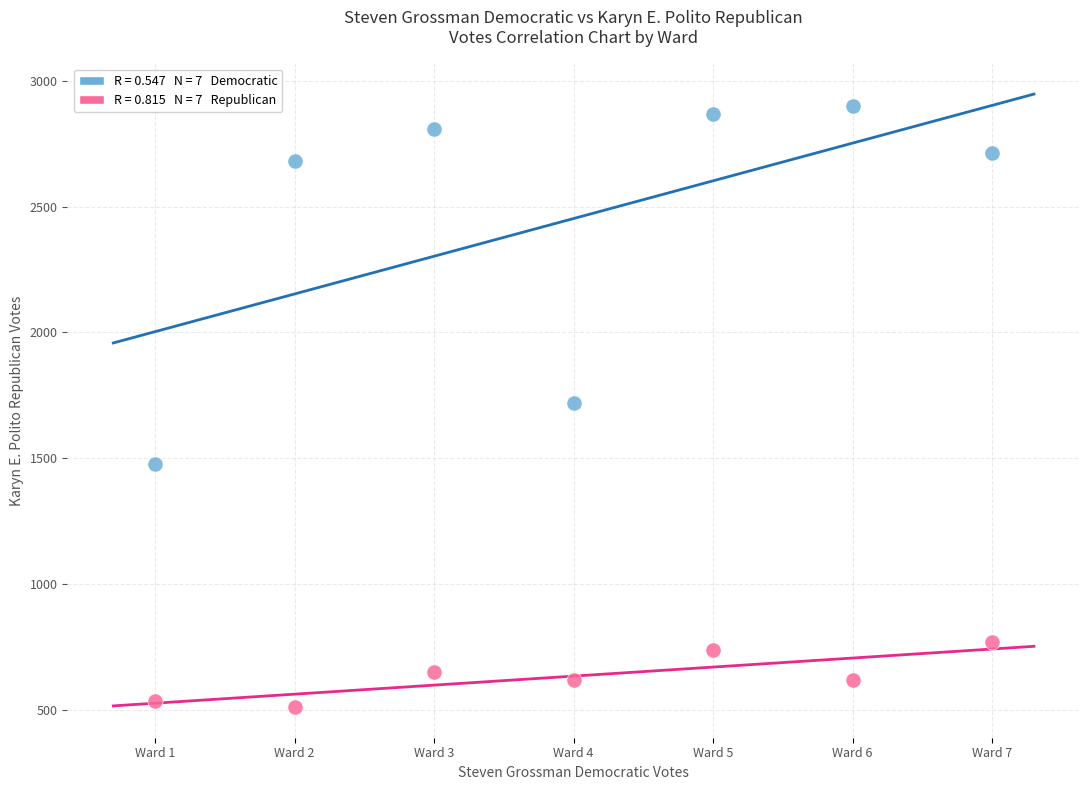

Across all data points, what is the range of Y values (max minus min)?

2388